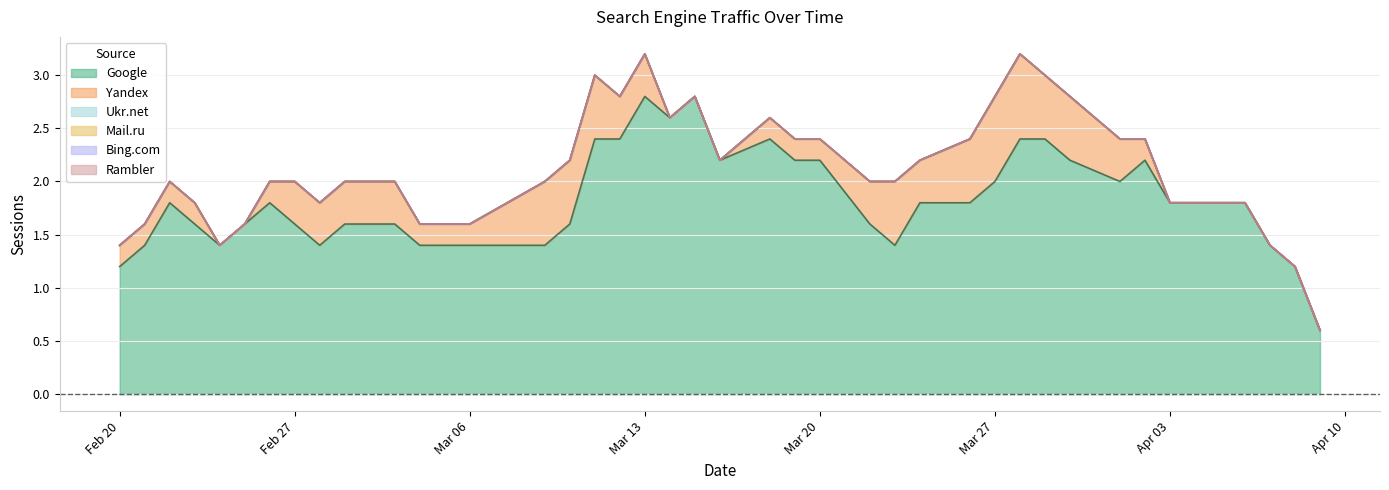

Count the number of data series in this chart.

6